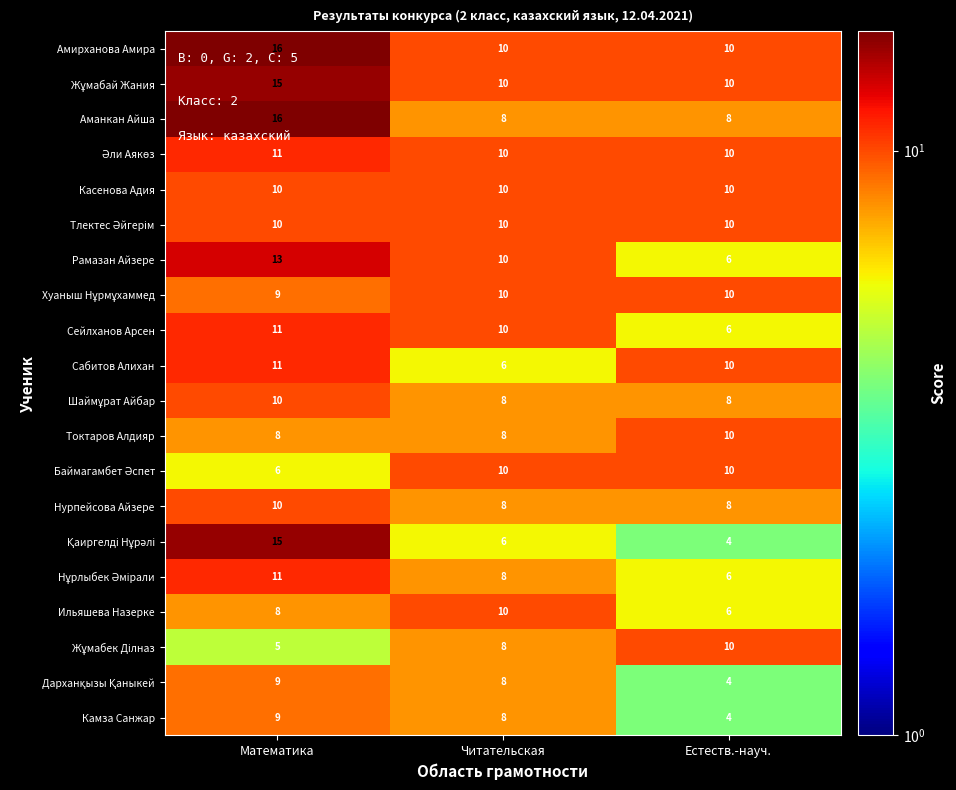

What is the total value across all series at Математика?

213